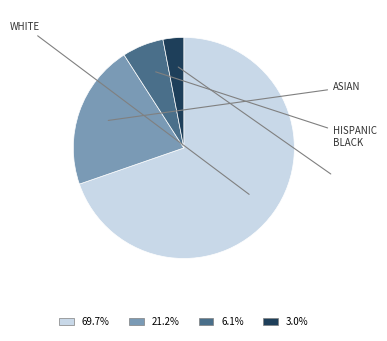

How many slices are in this pie chart?

4